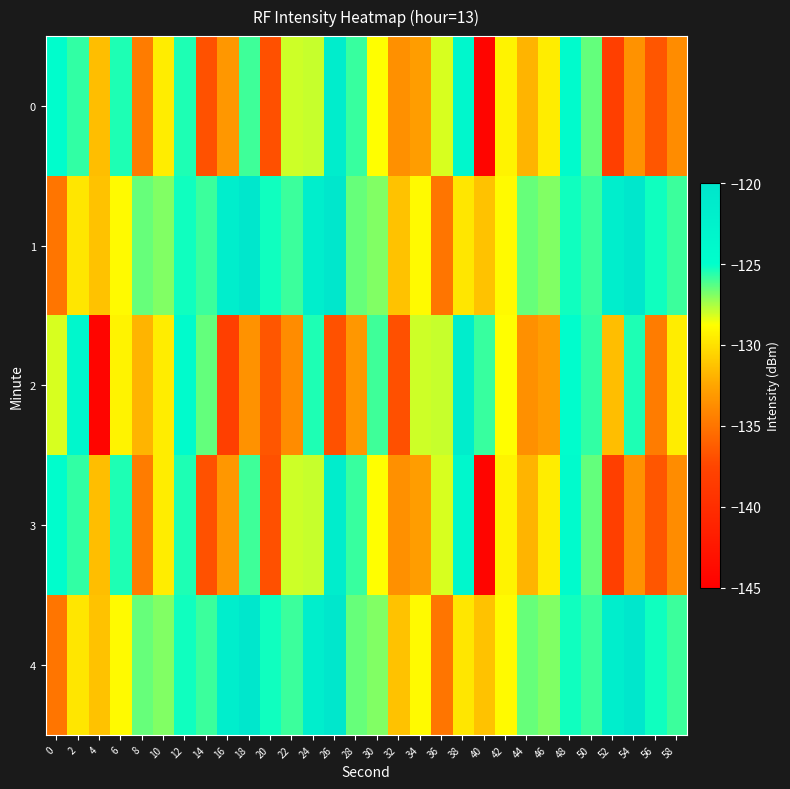

What is the spread (max minus min) of values at 38?

8.1